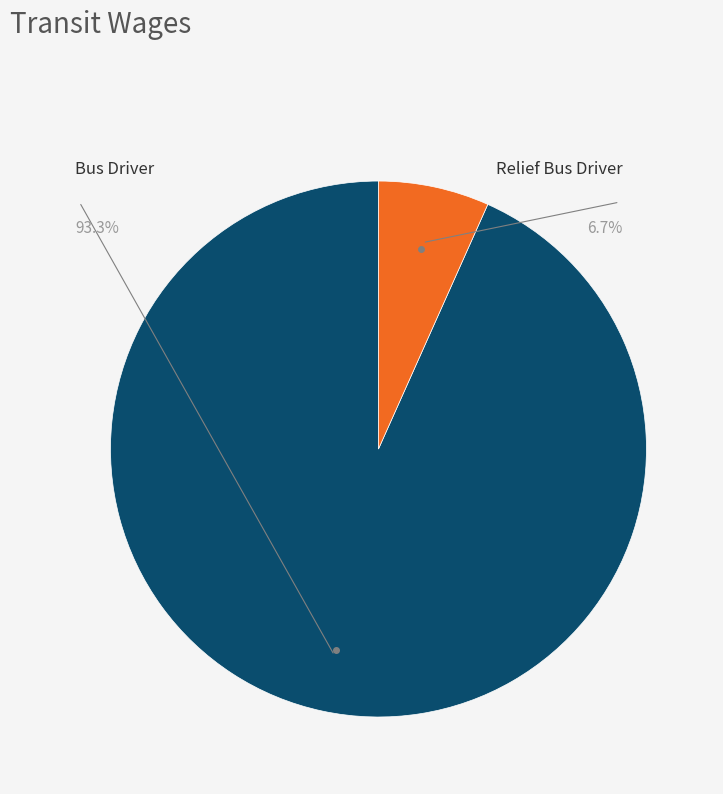

To the nearest percent, what is the average slice percentage?

50%